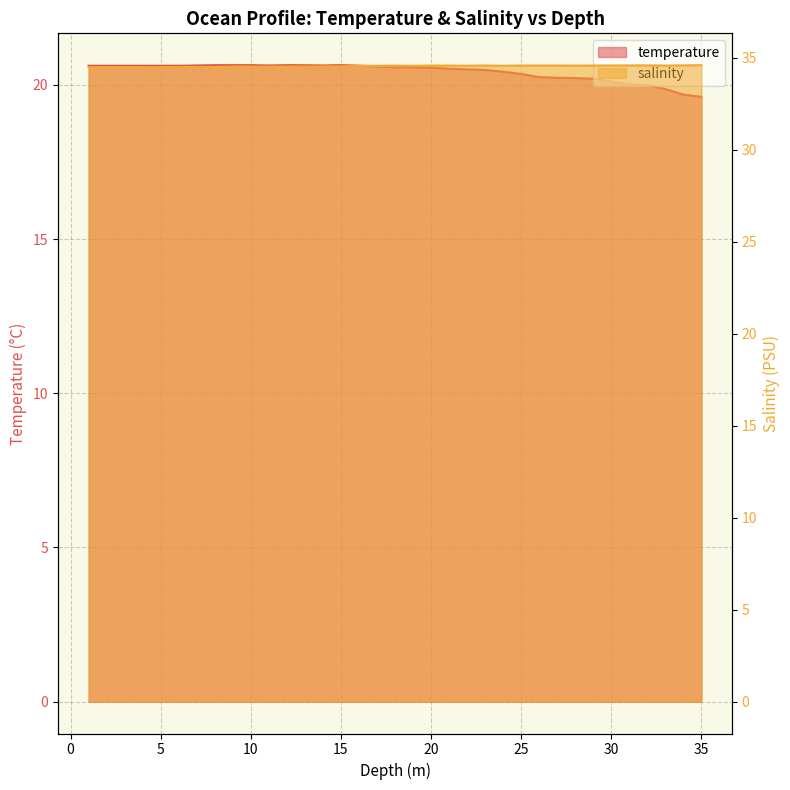

At which category does the chart reach its peak across all series?

35